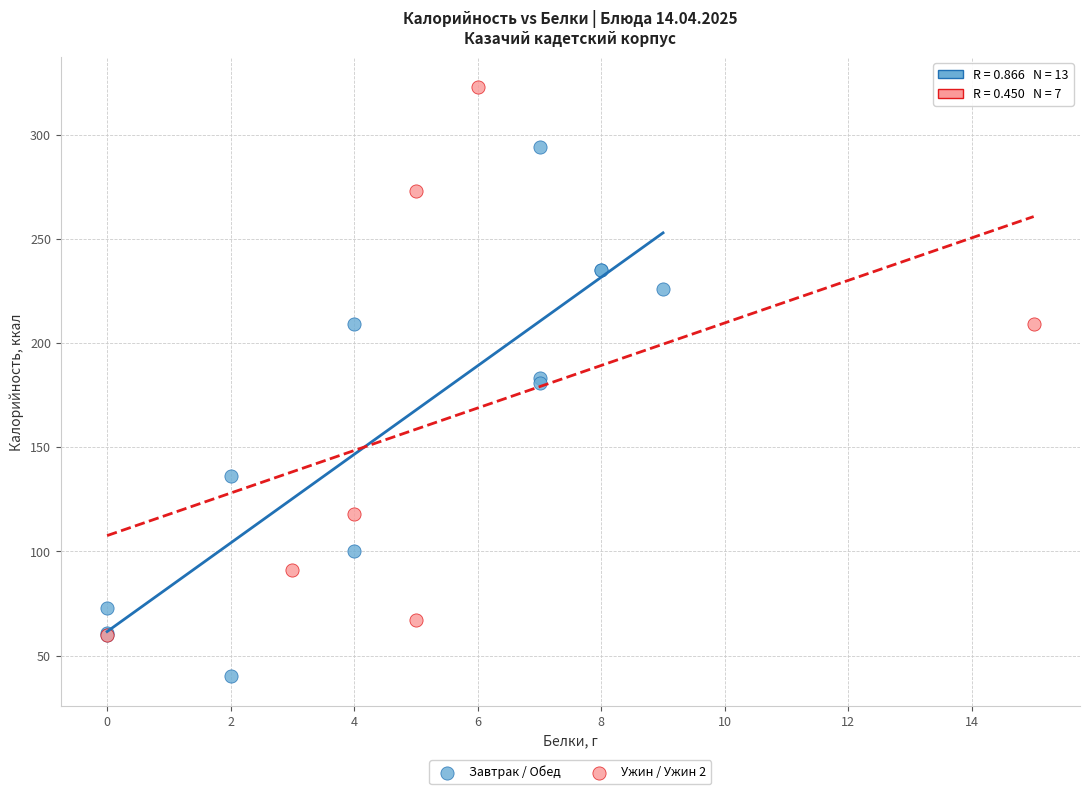

Which series contains the highest Y value?

Ужин / Ужин 2